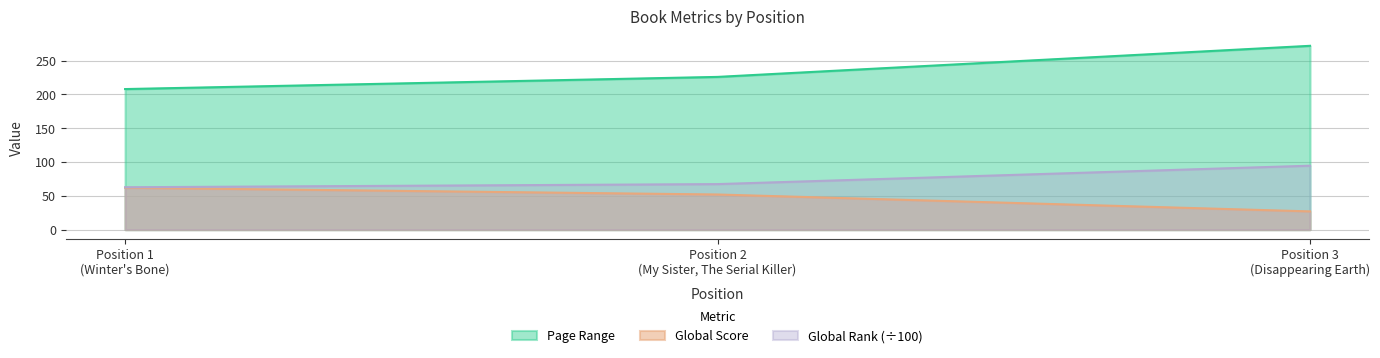

What is the lowest value of the Global Rank (÷100) series?

62.7